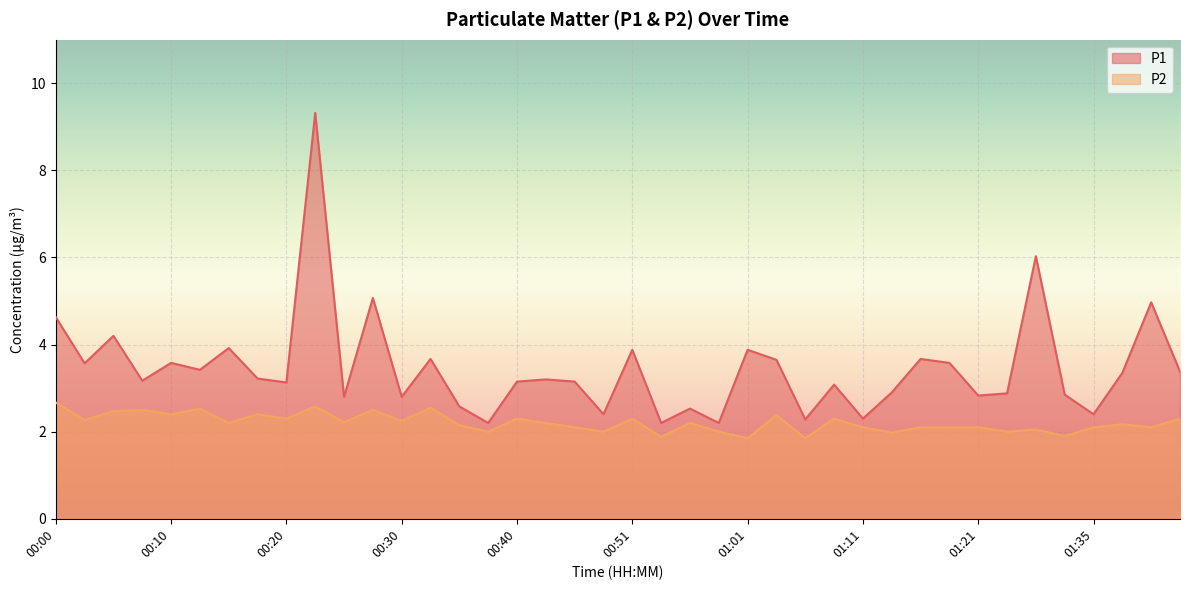

Is the value of P1 at 00:53 greater than the value of P2 at 01:06?

Yes